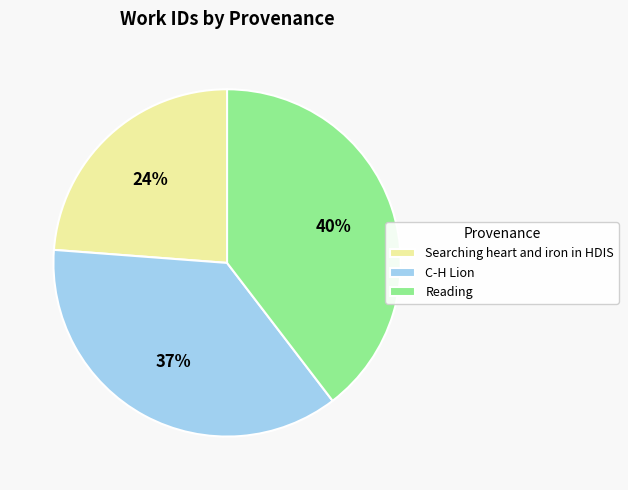

What percentage is the Reading slice, to the nearest percent?

40%